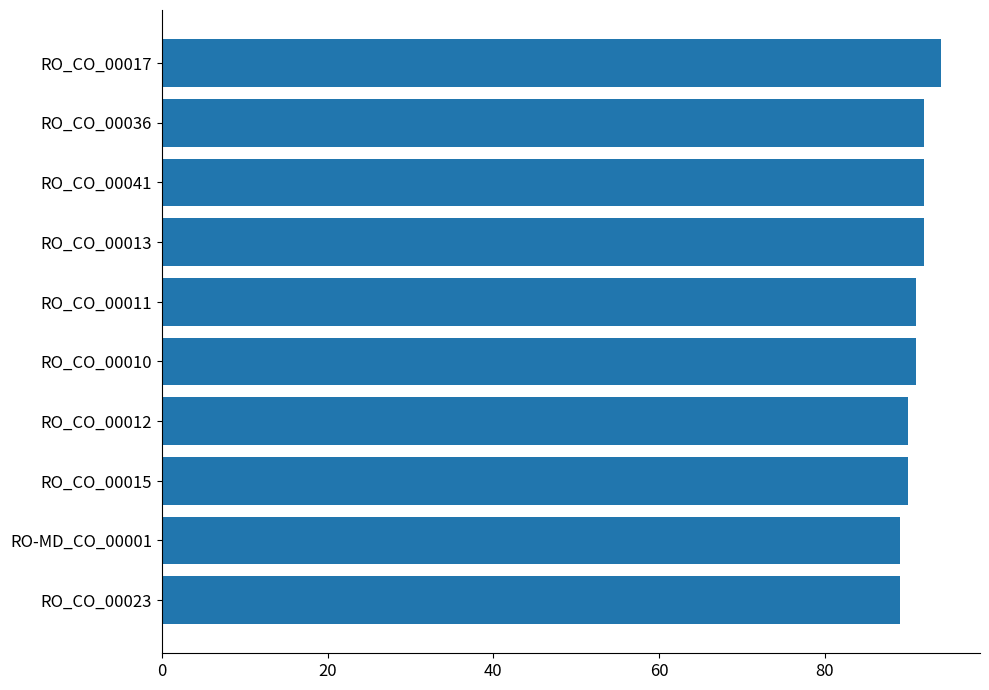

What is the sum of all values?

910